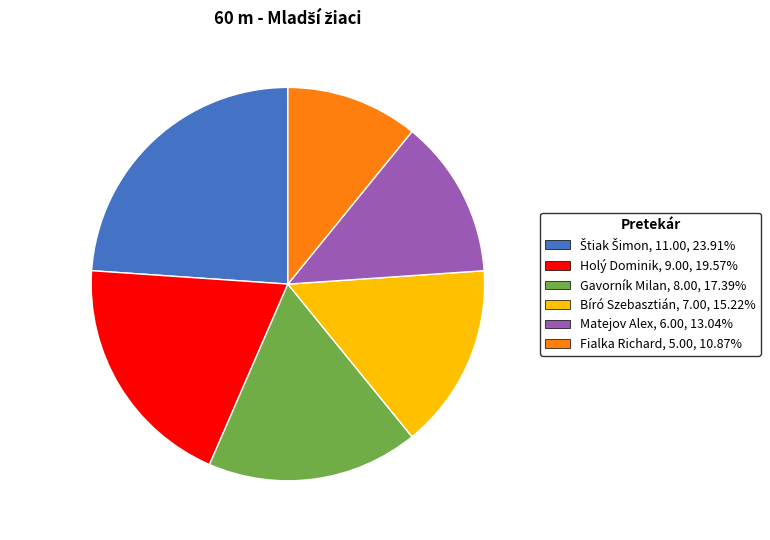

The Holý Dominik slice represents 26% of the pie. True or false?

False